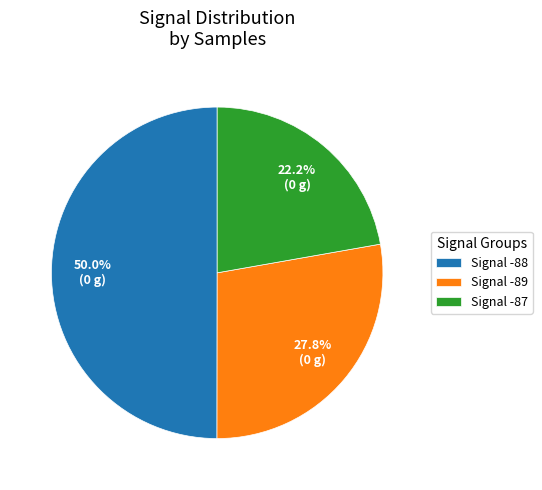

Approximately how many times larger is the value at Signal -87 compared to Signal -89?

0.8